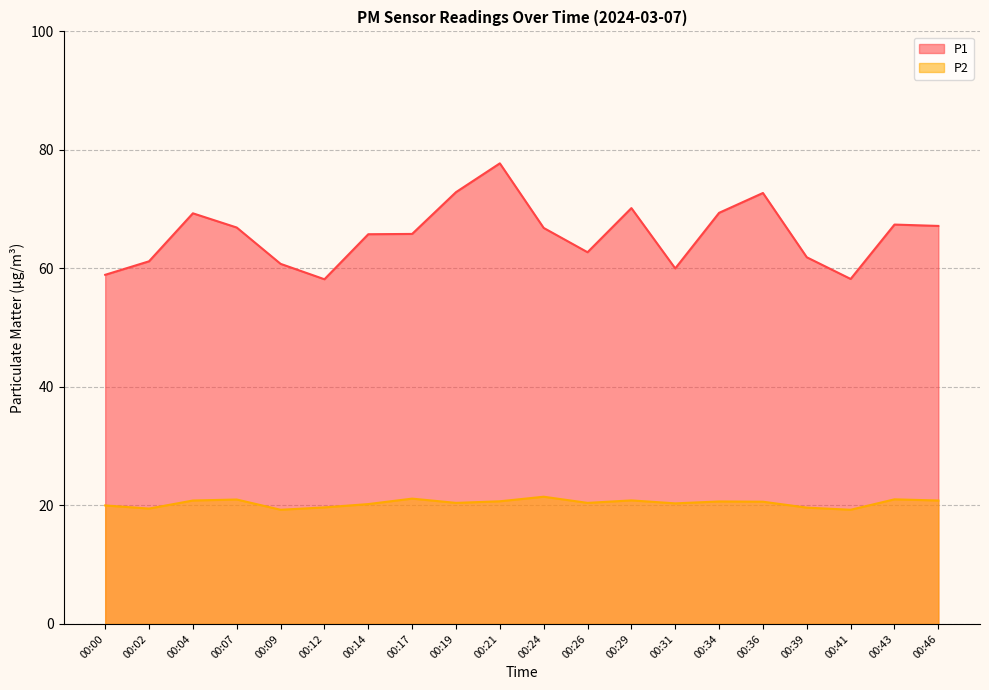

How many lines are shown in the chart?

2